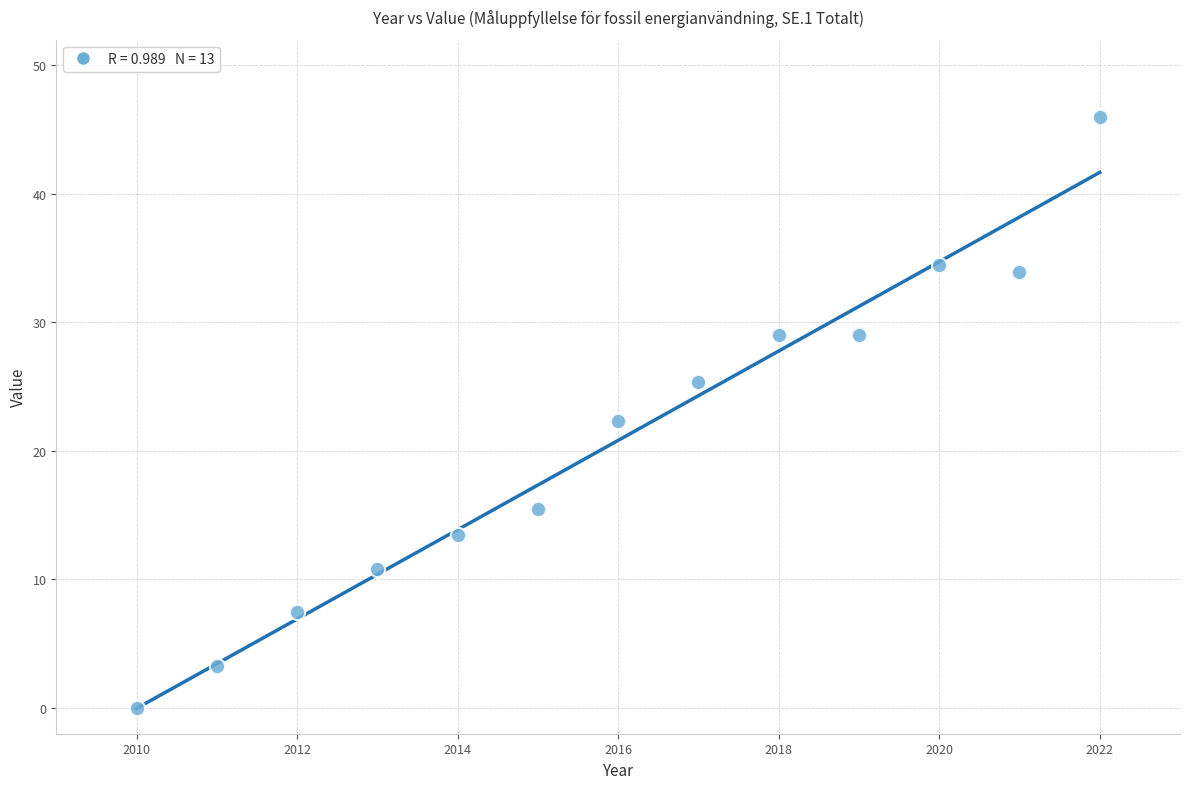

What Y value in the scatter plot is closest to 23?

22.3